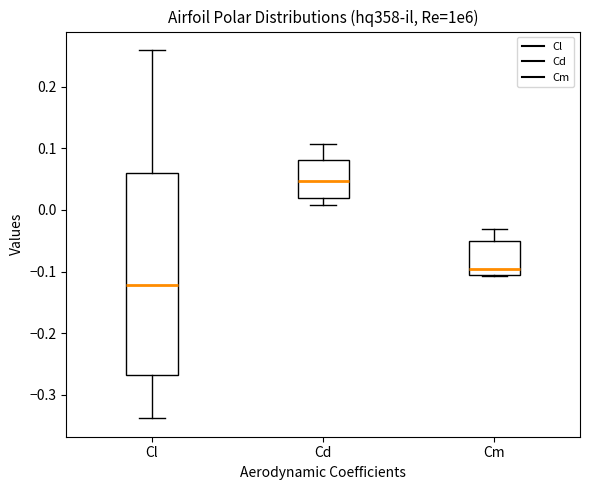

Reading left to right, transcribe this box plot: for each box, give where its median line is, the range the box spans, and where its two whiskers end, as read against the y-axis. The values are not printed on the chart, so give them approximately, as read against the axis.

Cl: median -0.12, box -0.27 to 0.06, whiskers -0.34 to 0.26
Cd: median 0.05, box 0.02 to 0.08, whiskers 0.01 to 0.11
Cm: median -0.10, box -0.11 to -0.05, whiskers -0.11 to -0.03